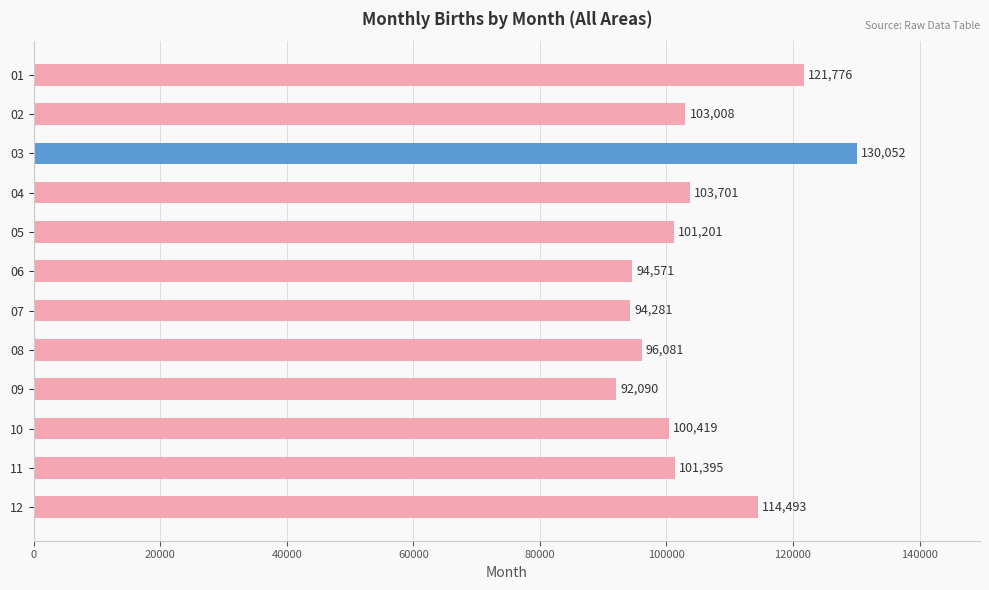

What is the sum of the values at 10 and 11?

201814